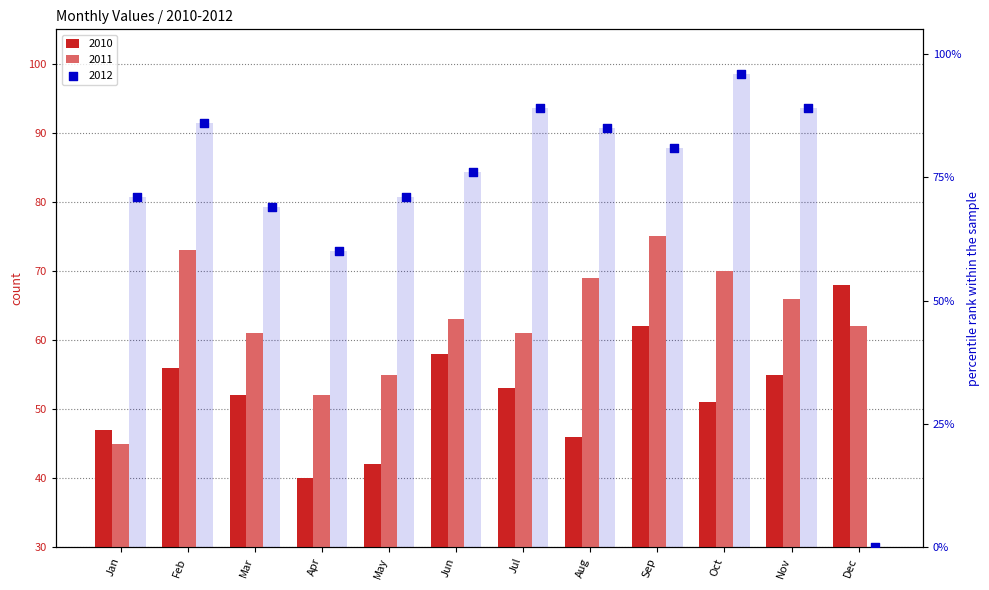

What is the total value across all series at Jul?

203